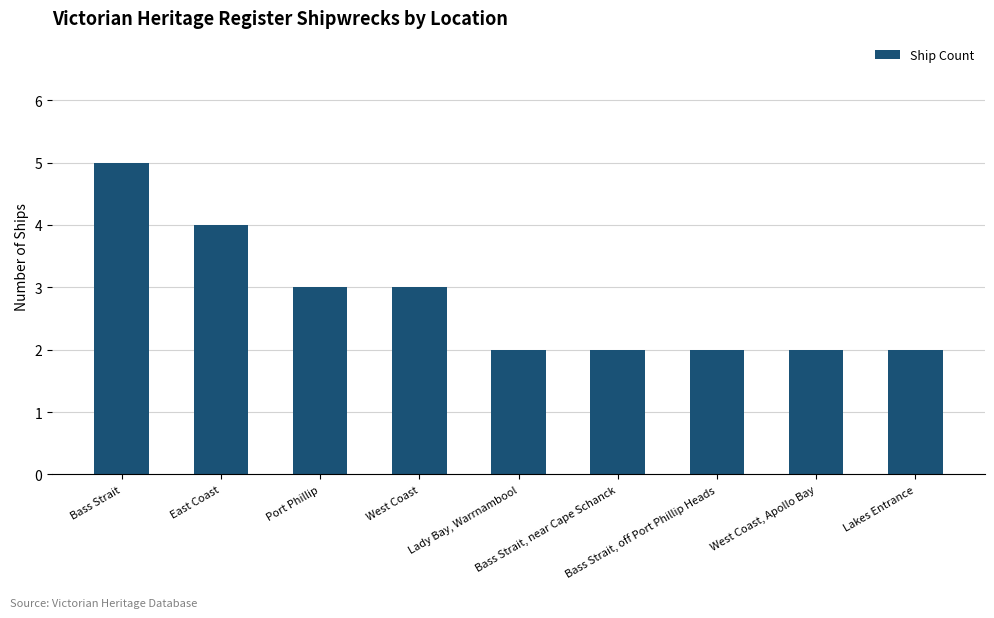

What is the sum of all values?

25